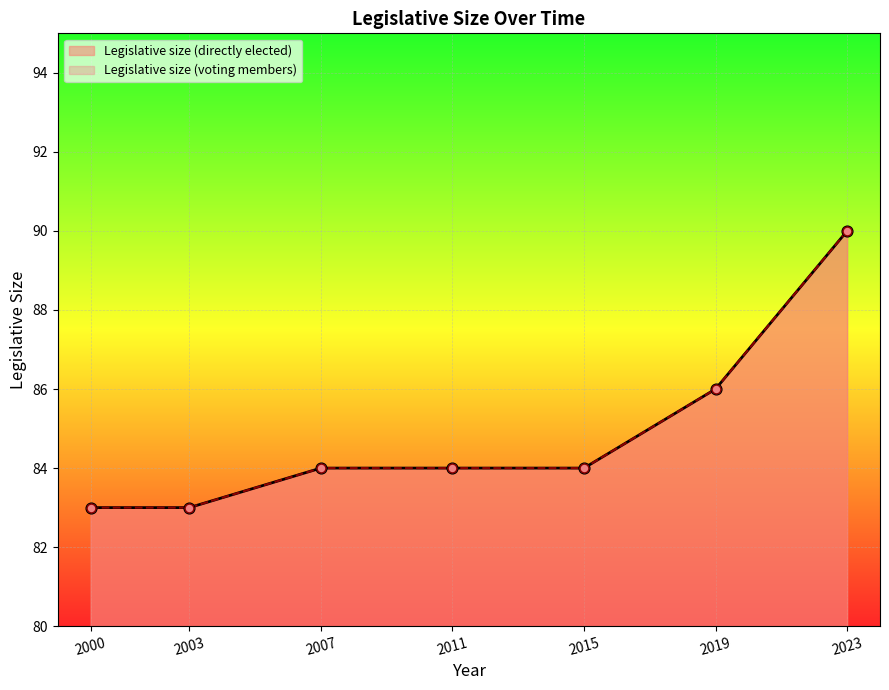

What are all the series names shown in the legend?

Legislative size (directly elected), Legislative size (voting members)